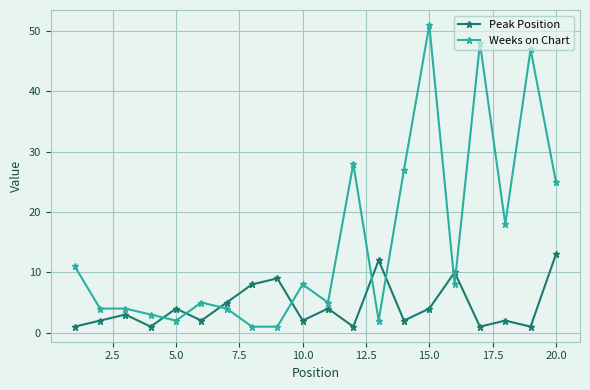

How many data points does each series have?

20